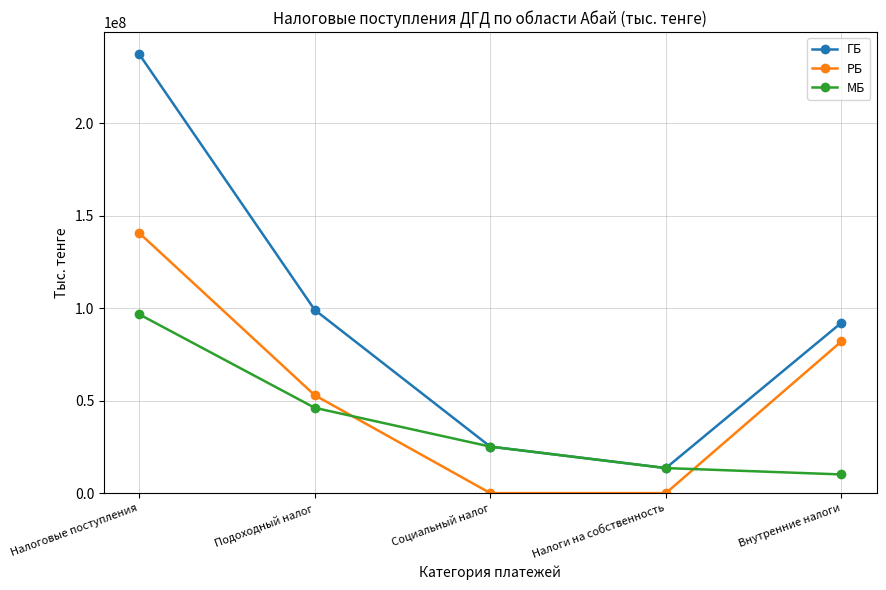

How many categories are shown in the chart?

5